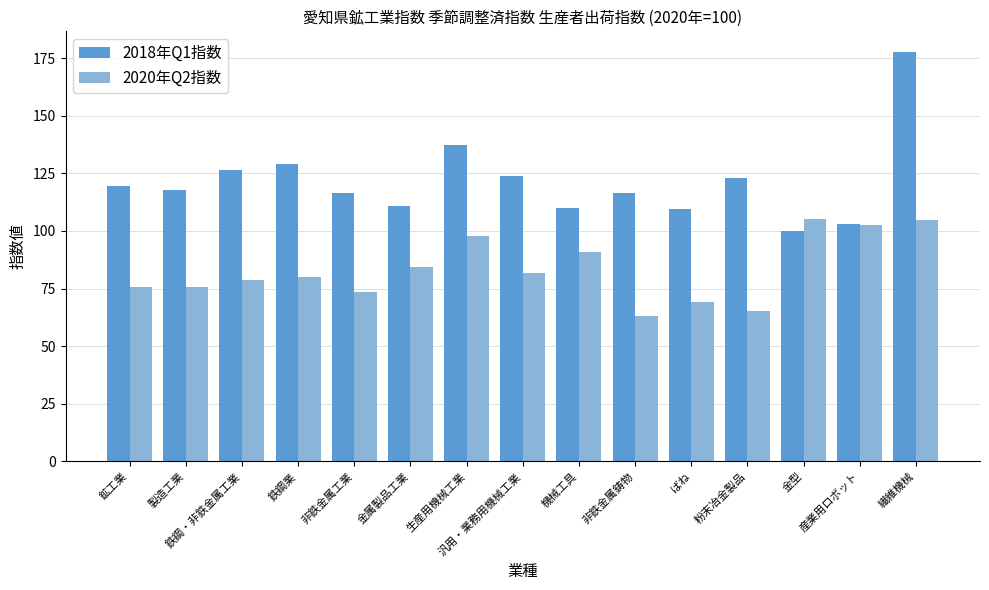

What is the label of the 4th bar from the right?

粉末冶金製品